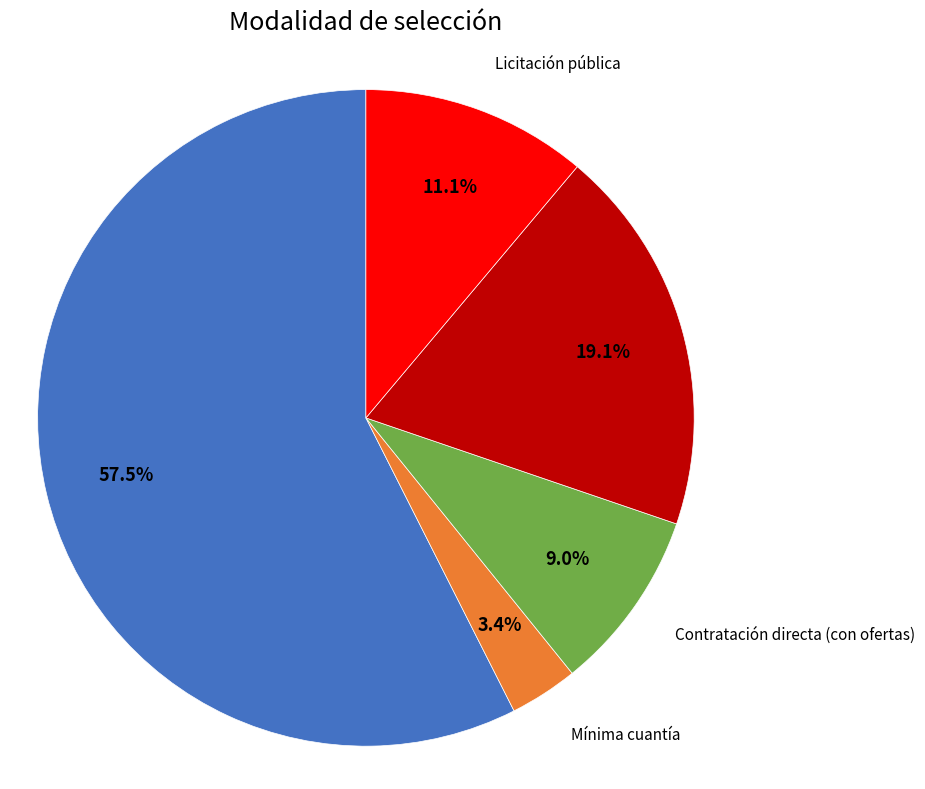

Is there a majority slice in this chart?

Yes